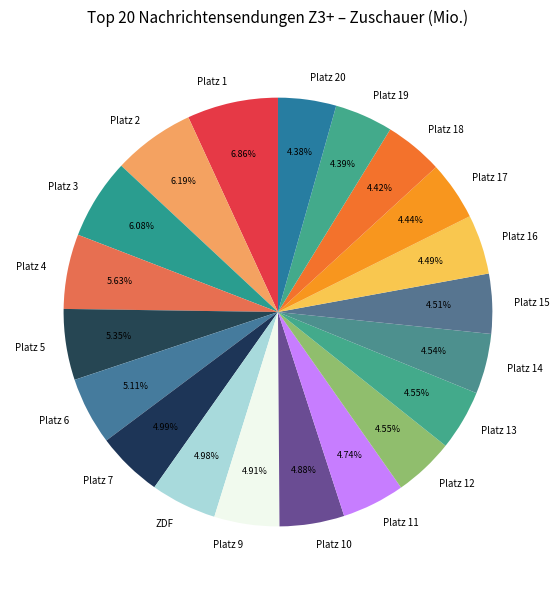

What is the largest slice in the pie chart?

Platz 1